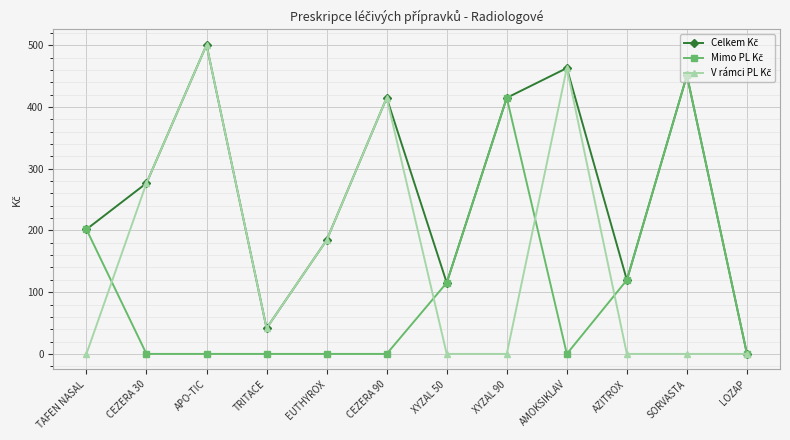

What is the label of the 5th point from the right?

XYZAL 90